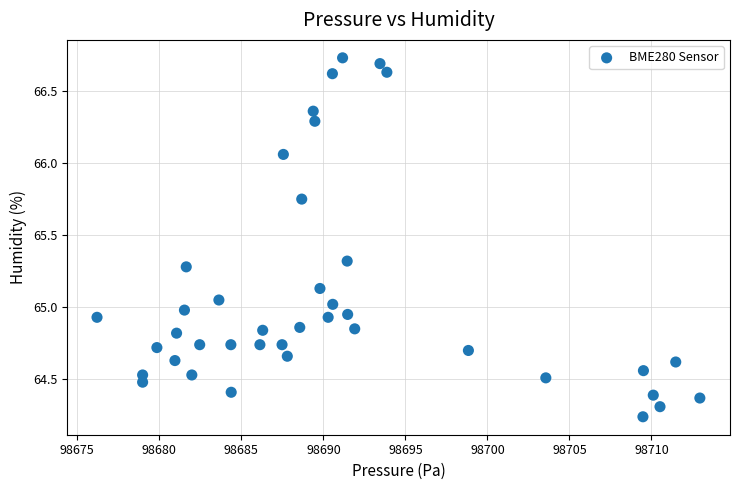

What is the range of X values (max minus min)?

36.8